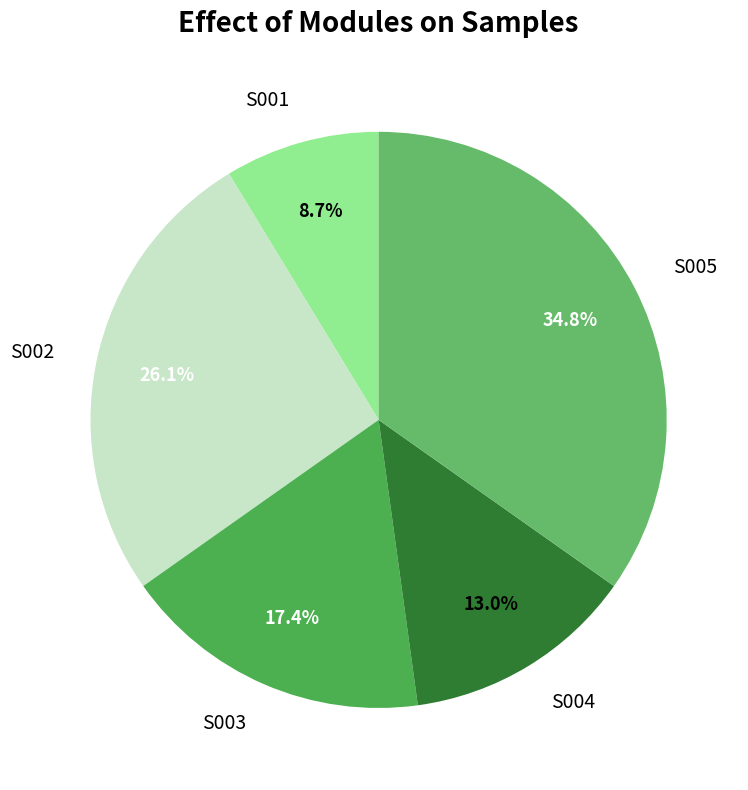

Does any single category account for the majority?

No